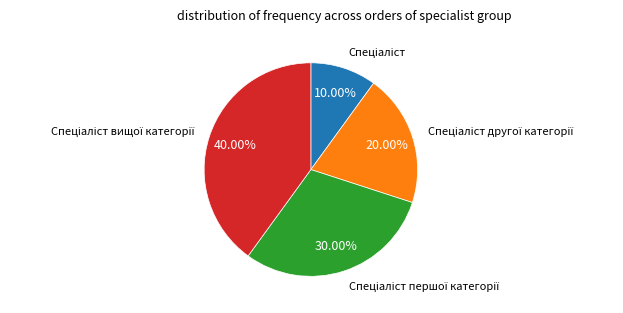

Is there a majority slice in this chart?

No